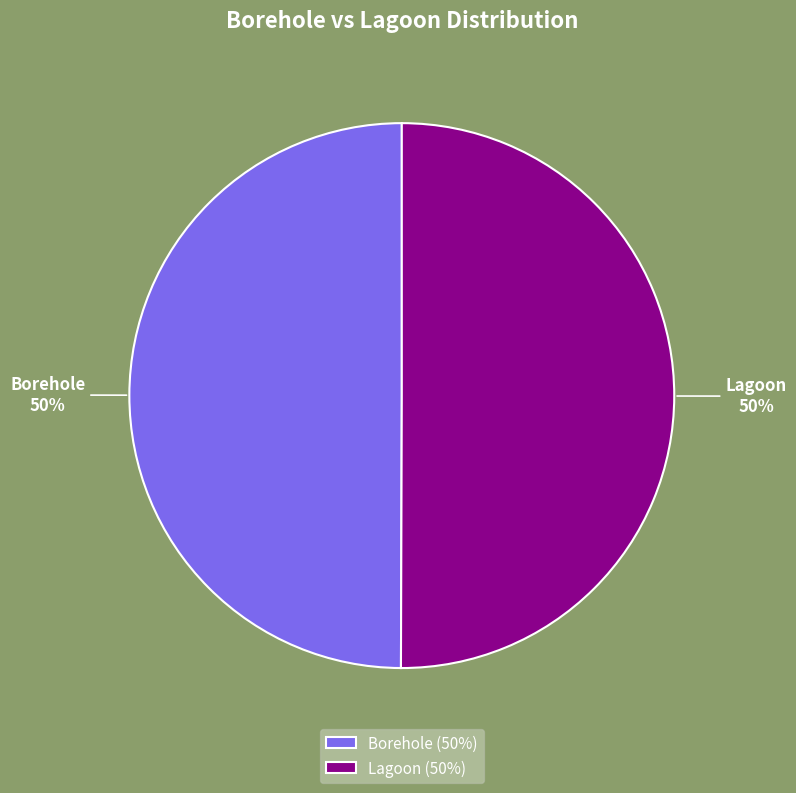

Is the sum of Lagoon and Borehole greater than half?

Yes